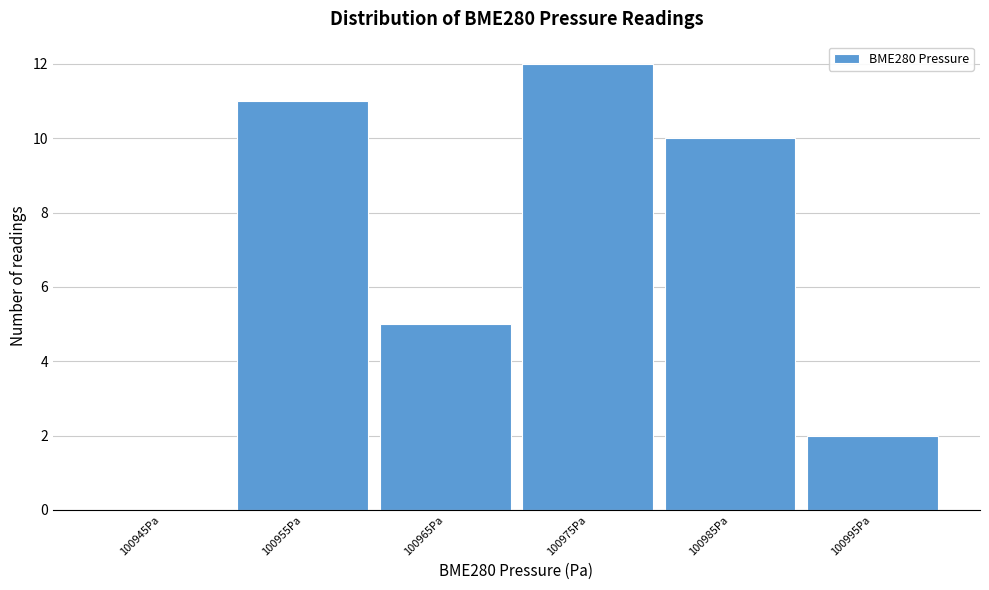

Reading left to right, extract all data points from this chart.

100945Pa=0	100955Pa=11	100965Pa=5	100975Pa=12	100985Pa=10	100995Pa=2